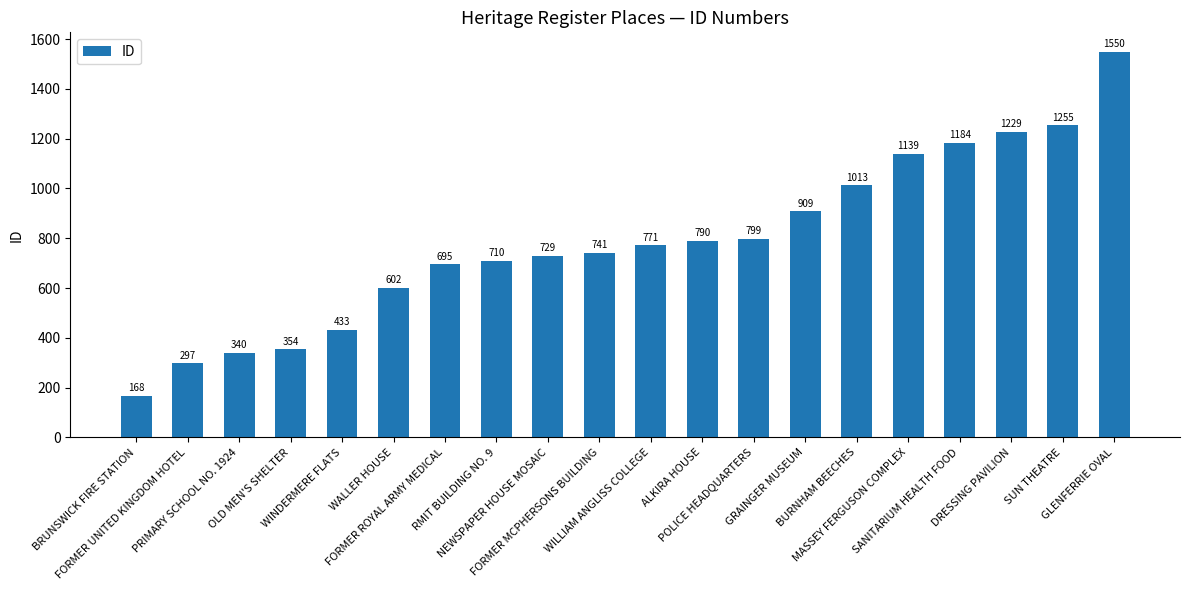

Approximately how many times larger is the value at RMIT BUILDING NO. 9 compared to WINDERMERE FLATS?

1.6